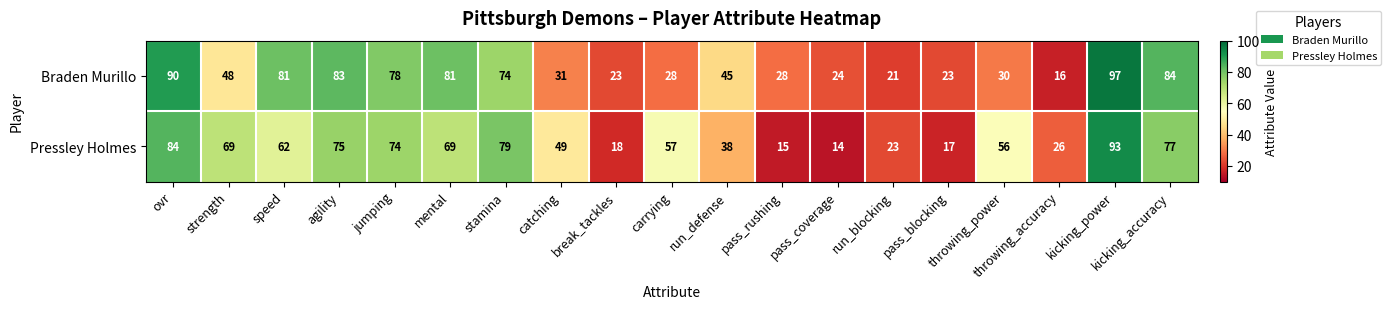

Which series has the largest range (max minus min)?

Braden Murillo